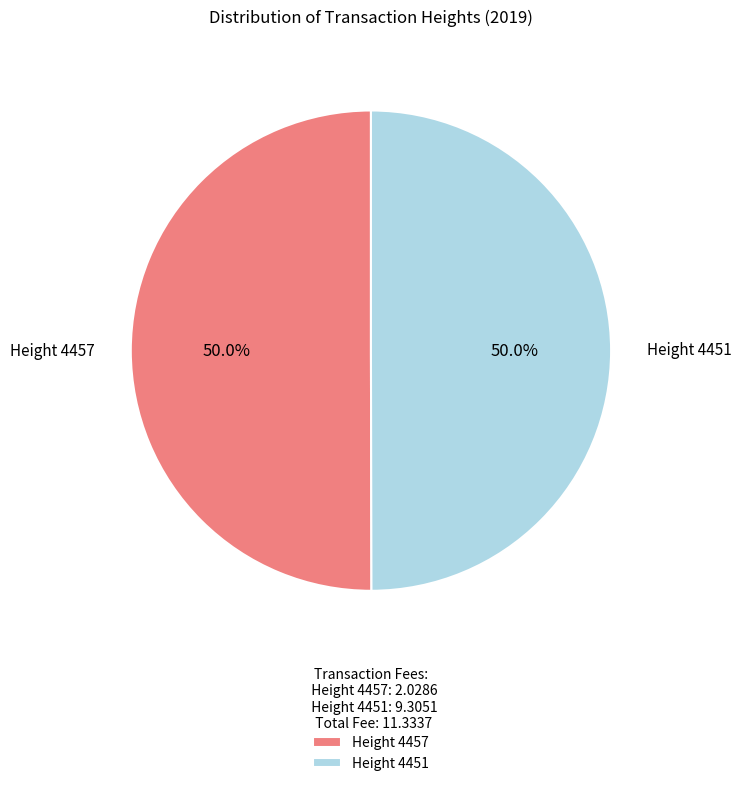

To the nearest percent, what is the average slice percentage?

50%